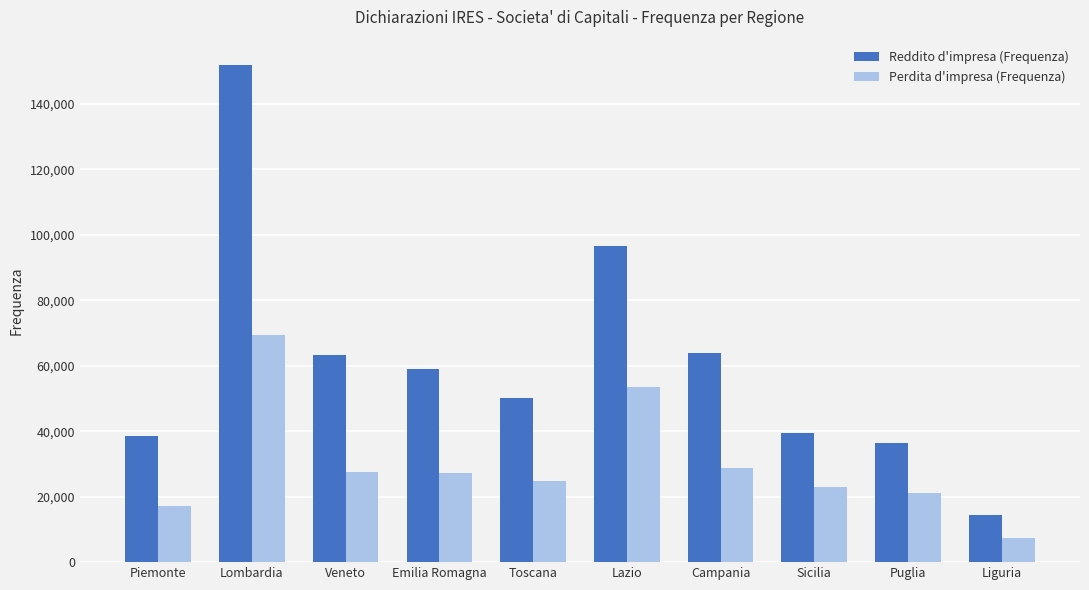

Which series changed the most between Lazio and Liguria?

Reddito d'impresa (Frequenza)